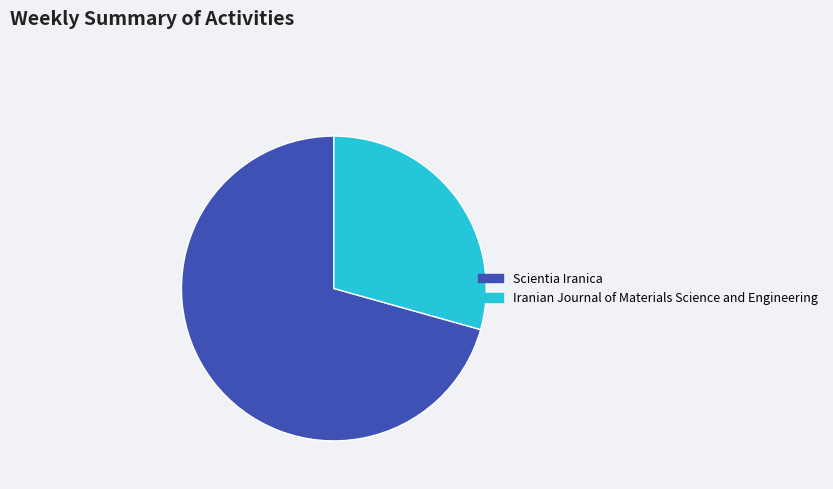

Is it true that Iranian Journal of Materials Science and Engineering is 29% of the pie?

True